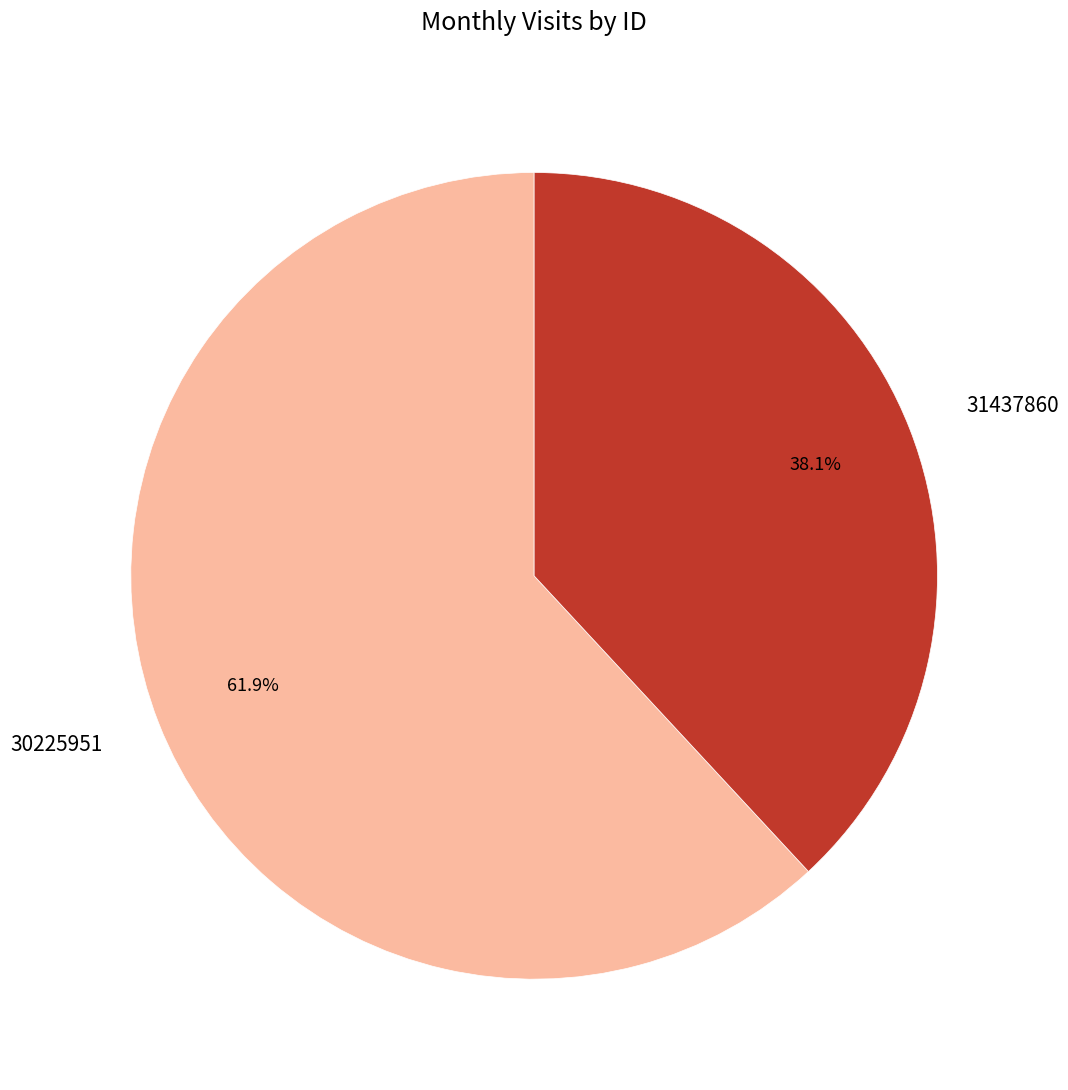

What is the total percentage of 30225951 and 31437860?

100.0%